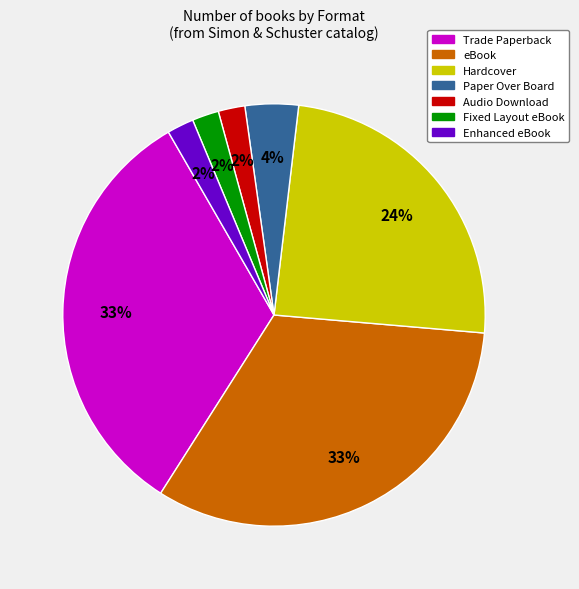

To the nearest percent, what is the average slice percentage?

14%